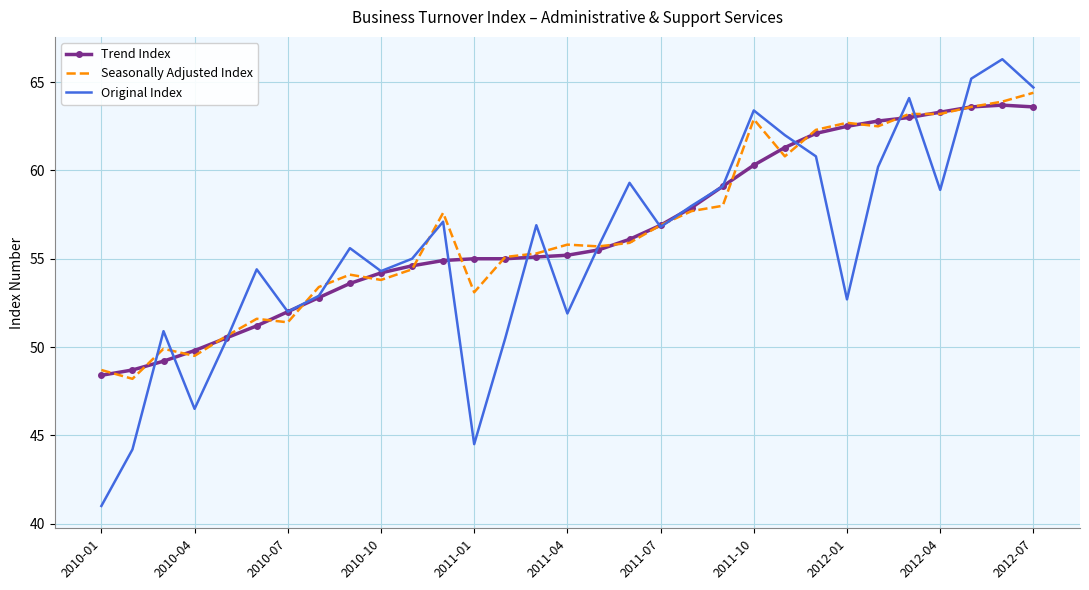

Which series has the widest spread of values?

Original Index